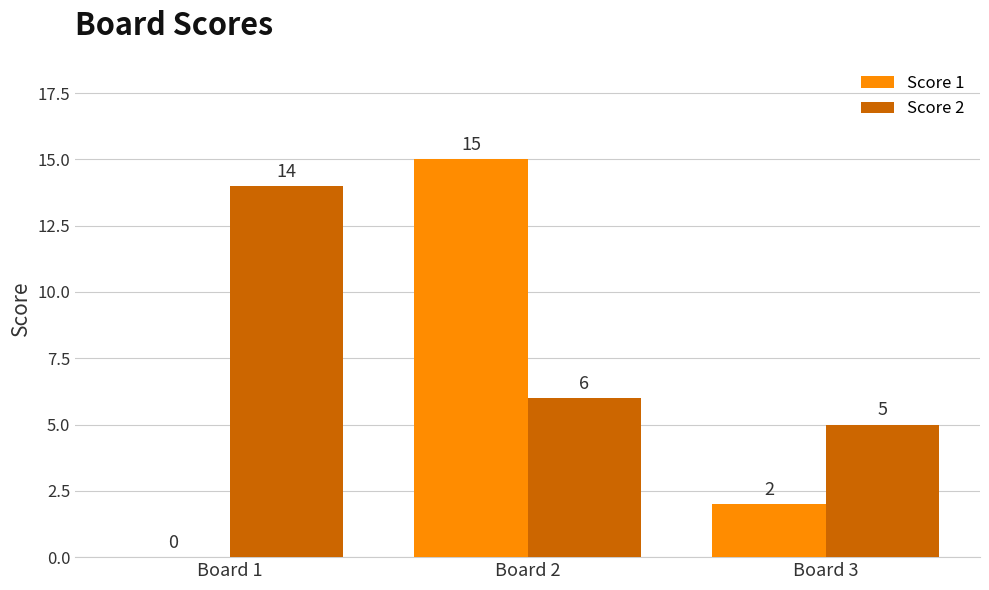

Where is Score 1 nearest to the value 7?

Board 3